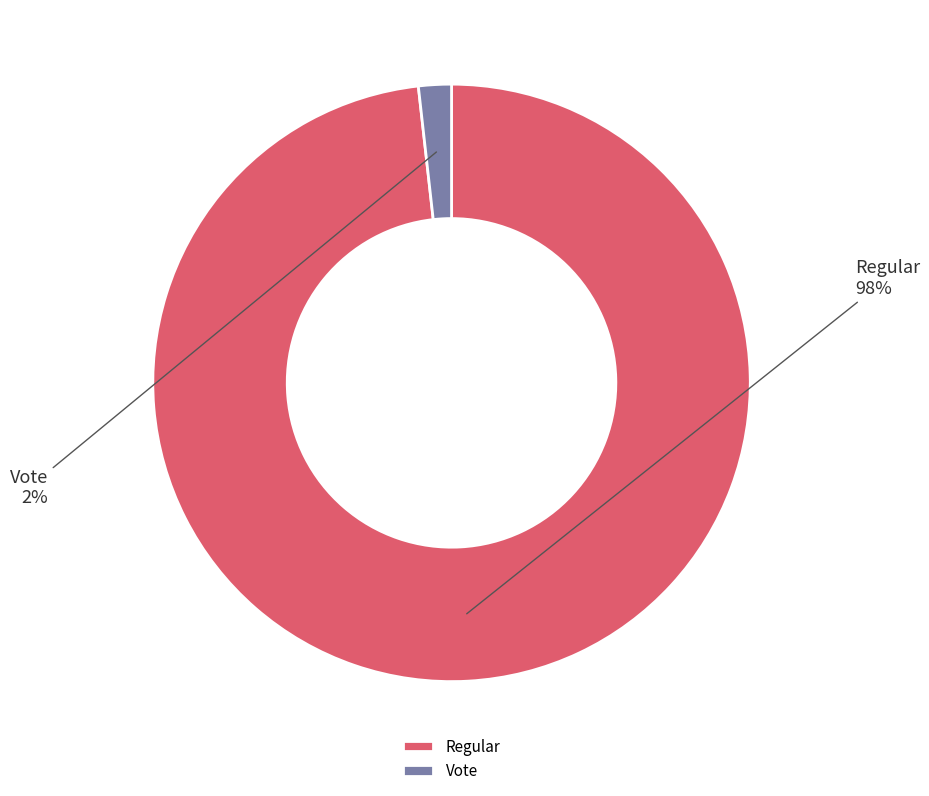

Does any single category account for the majority?

Yes